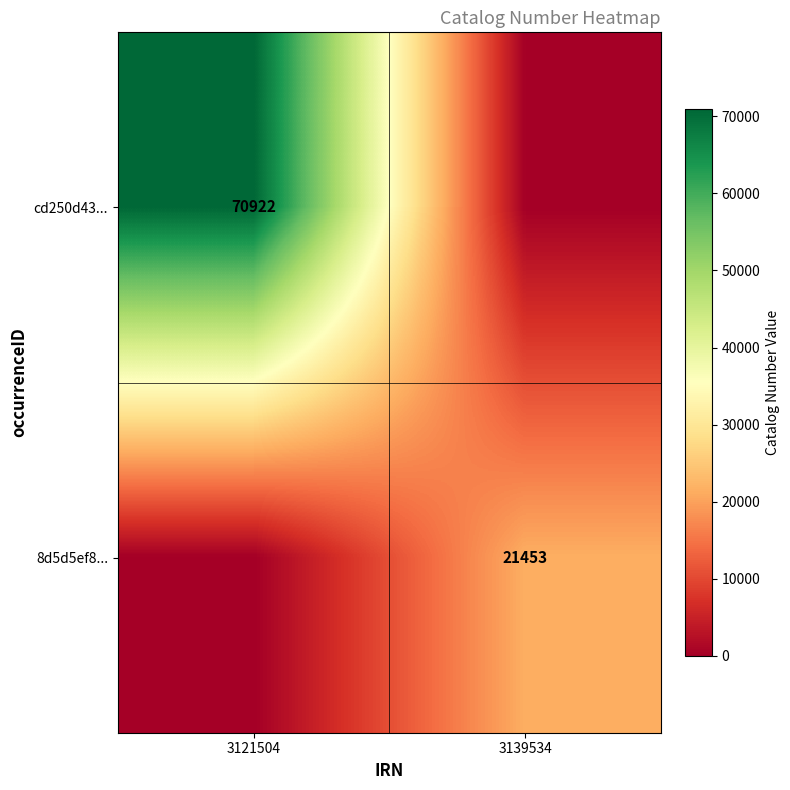

Which label corresponds to the smallest value in the chart?

3139534